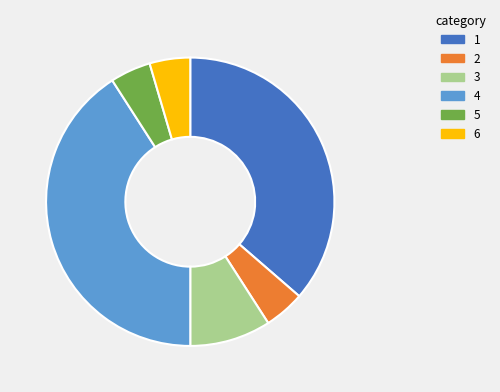

Does any single category account for the majority?

No